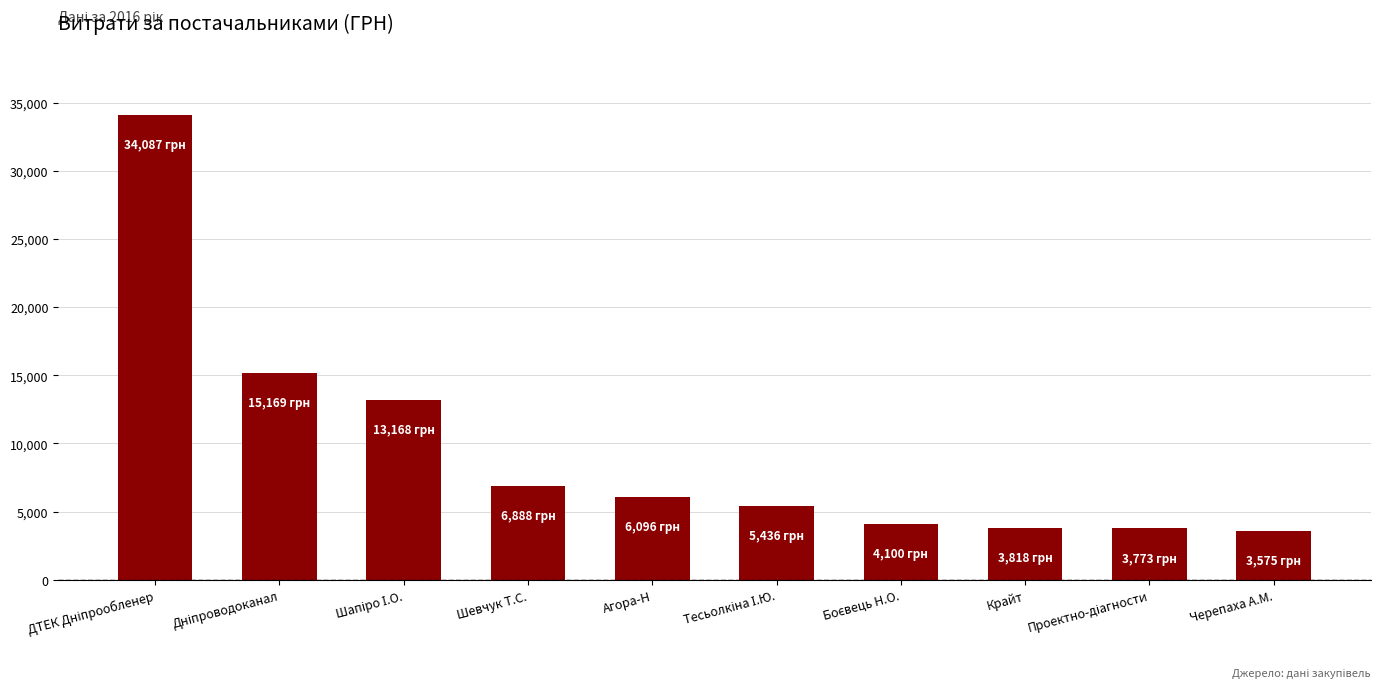

What position from the left is Черепаха А.М.?

10